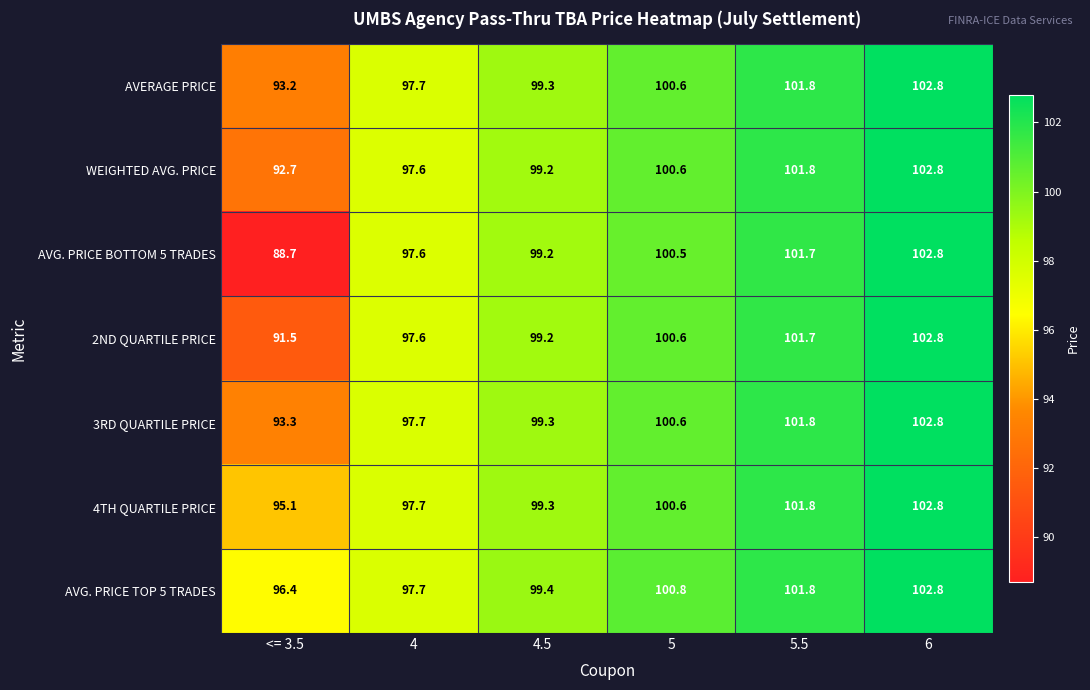

At which label does AVG. PRICE BOTTOM 5 TRADES first exceed 100?

5